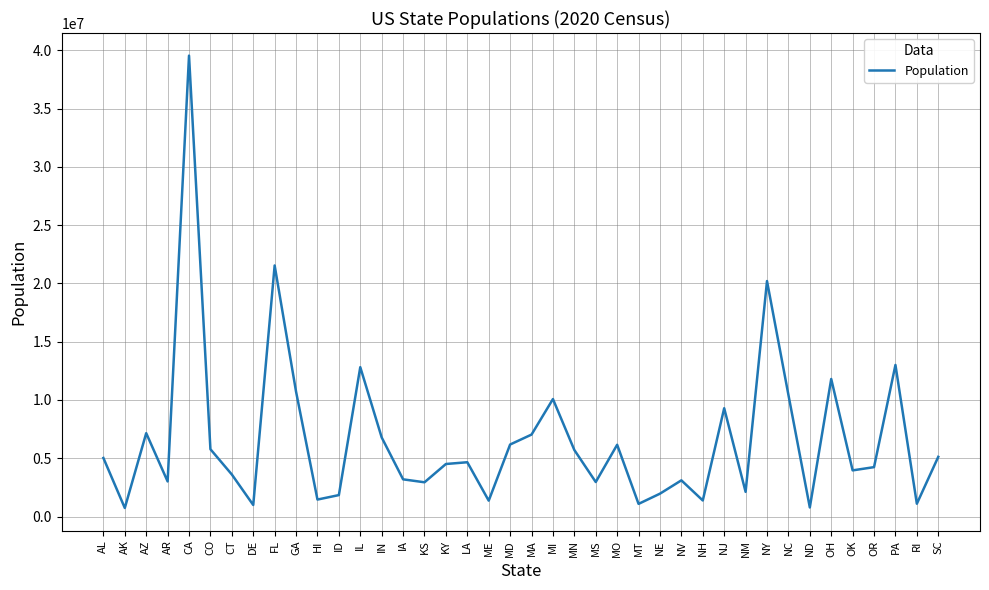

Is it true that the value at MT is 1084225?

True